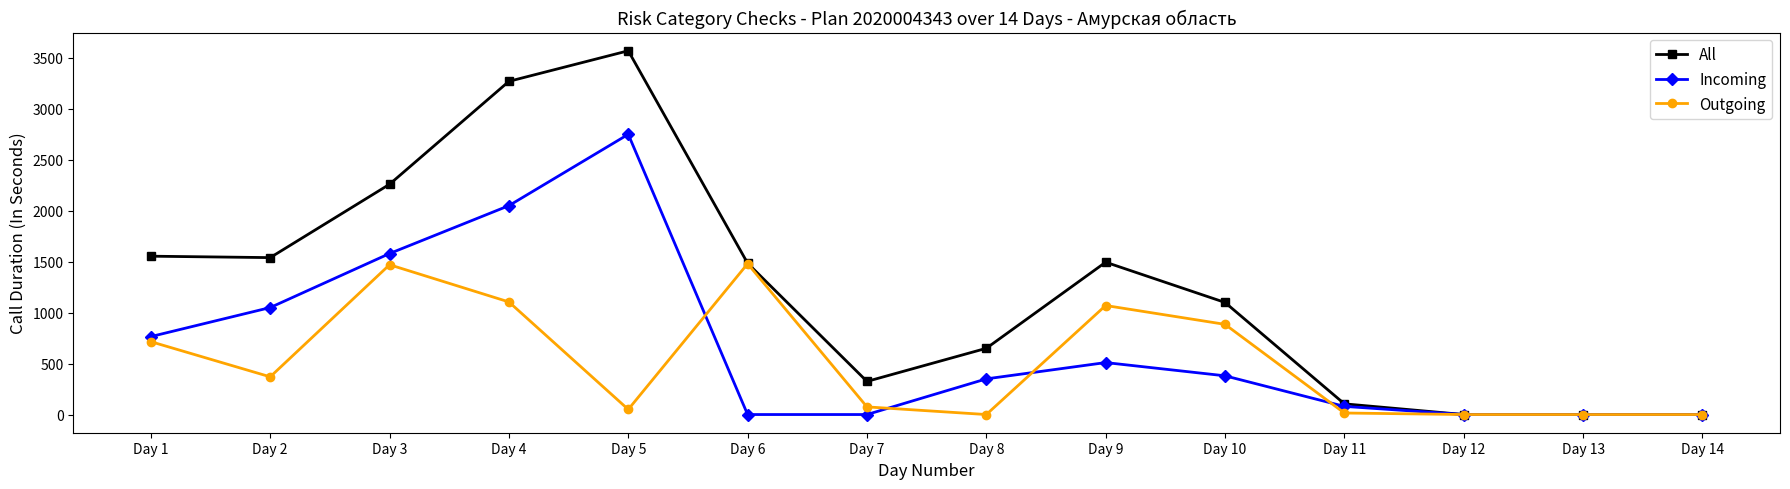

What is the value of the Incoming point at the 4th from the left?

2050